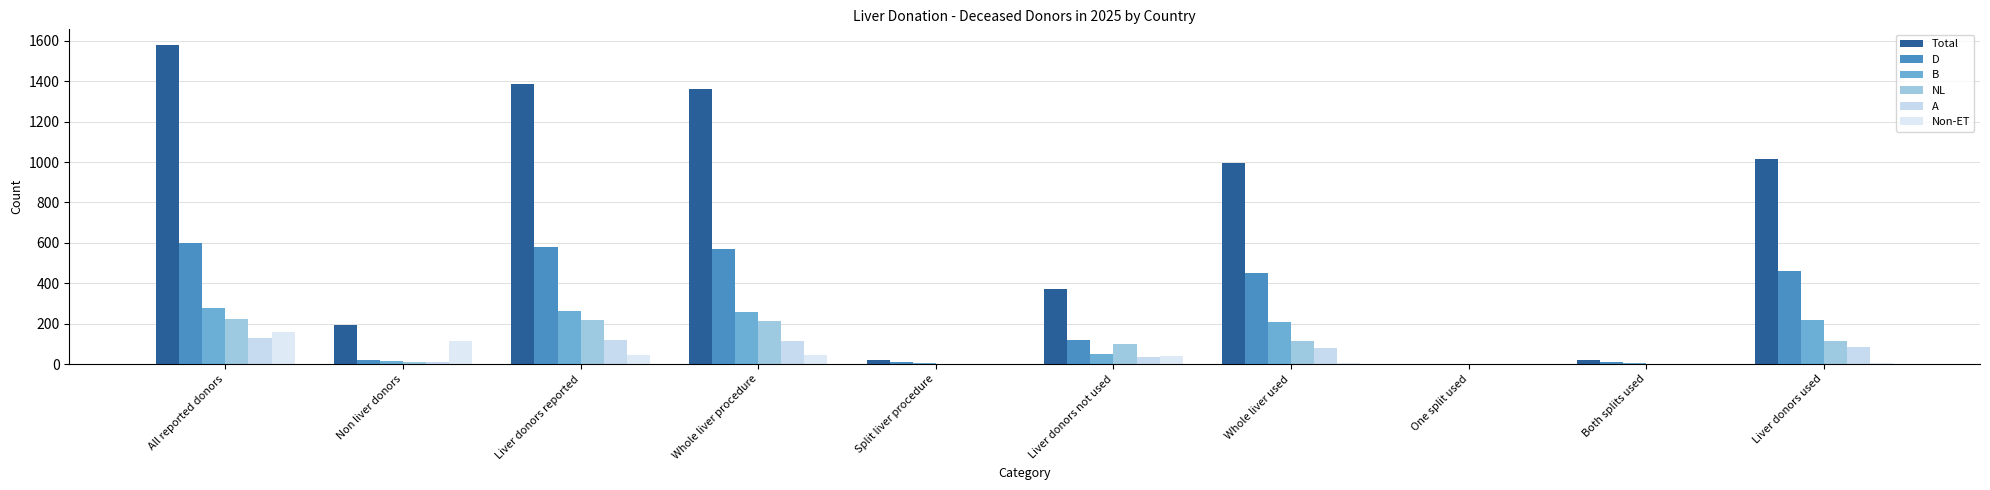

Does the chart contain stacked bars?

No